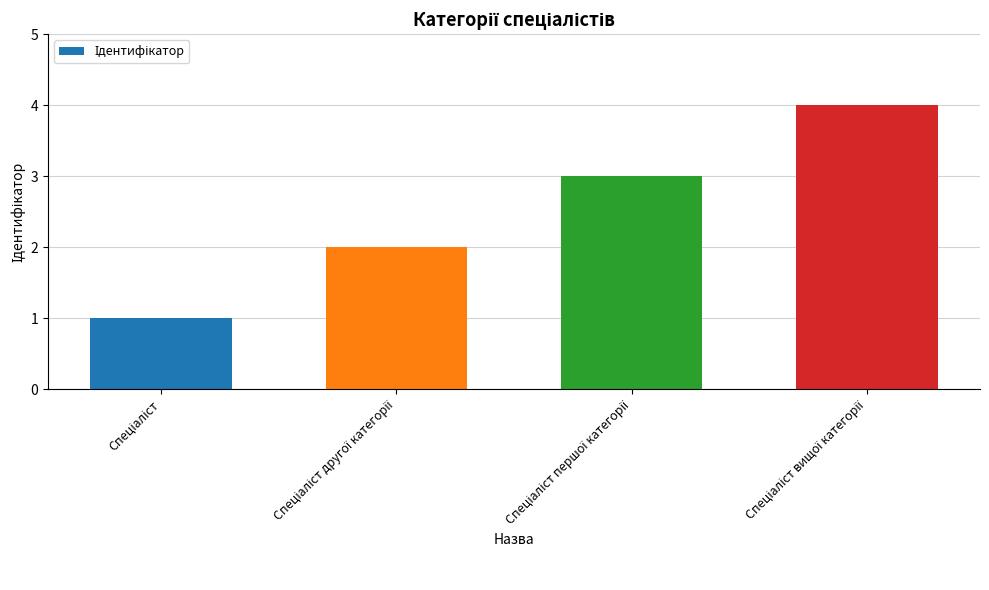

What is the maximum value shown in the chart?

4